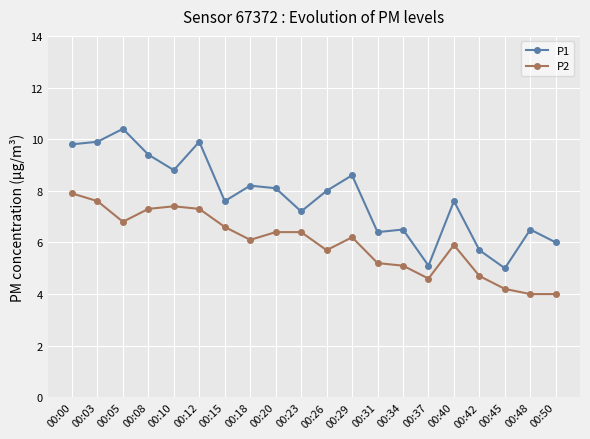

The P1 series shows 4.3 at 00:23. True or false?

False